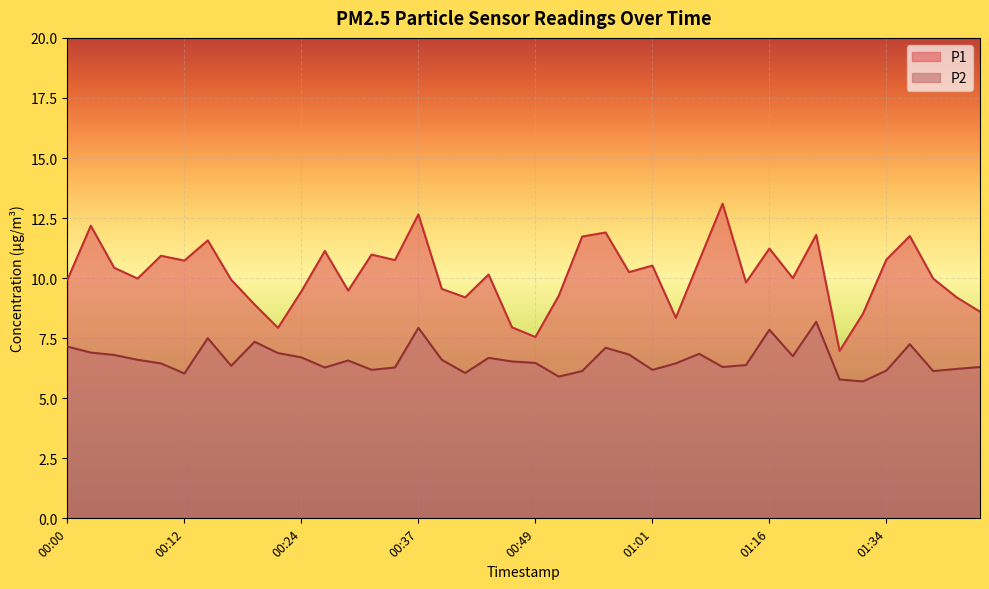

What is the greatest value displayed?

13.1